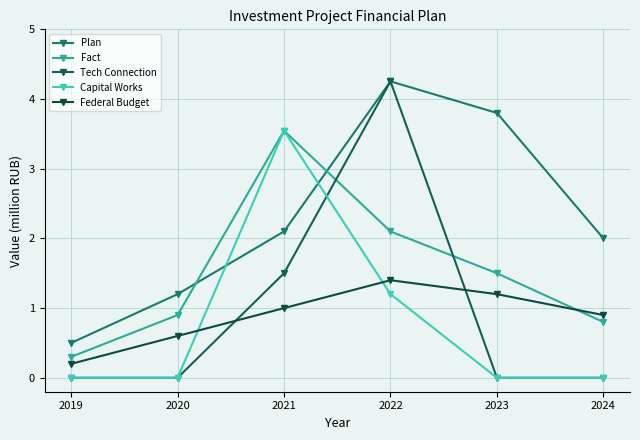

Is it true that Tech Connection equals -2.7 at 2024?

False